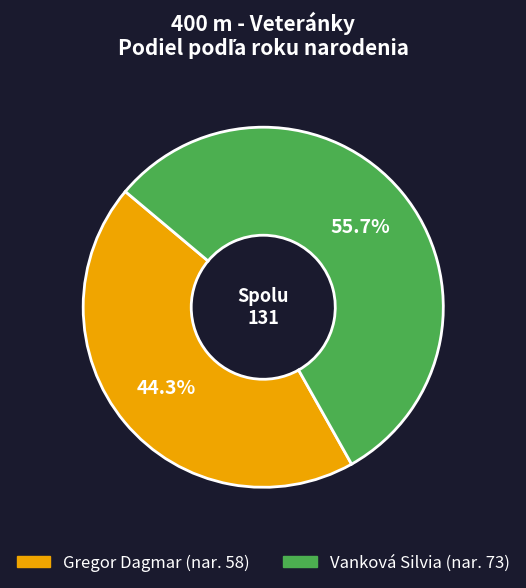

Count the number of slices in the pie.

2